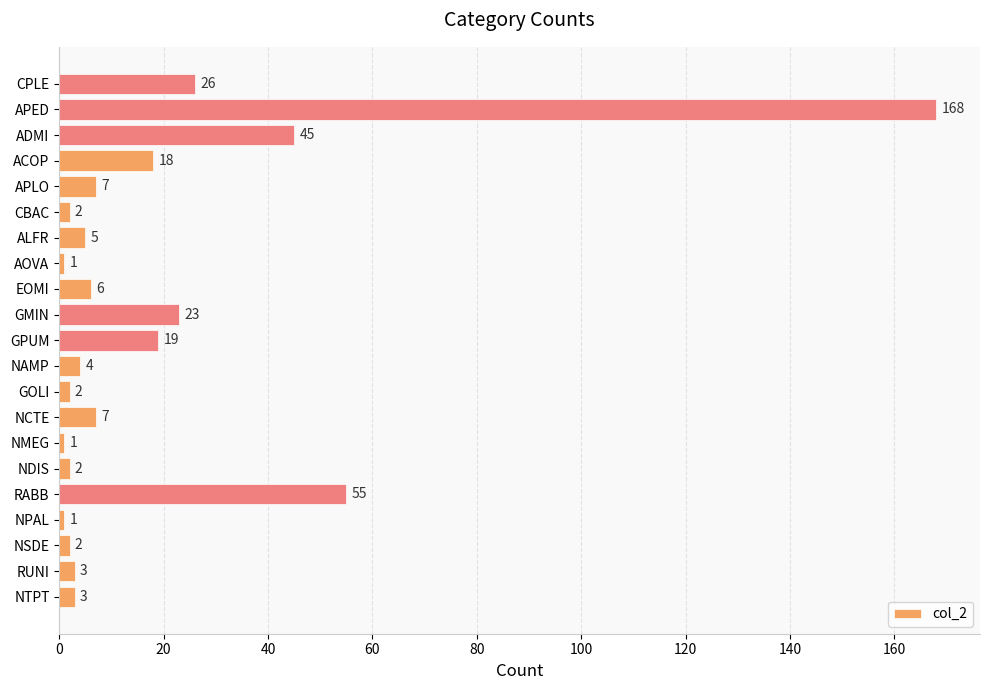

What is the minimum value shown in the chart?

1